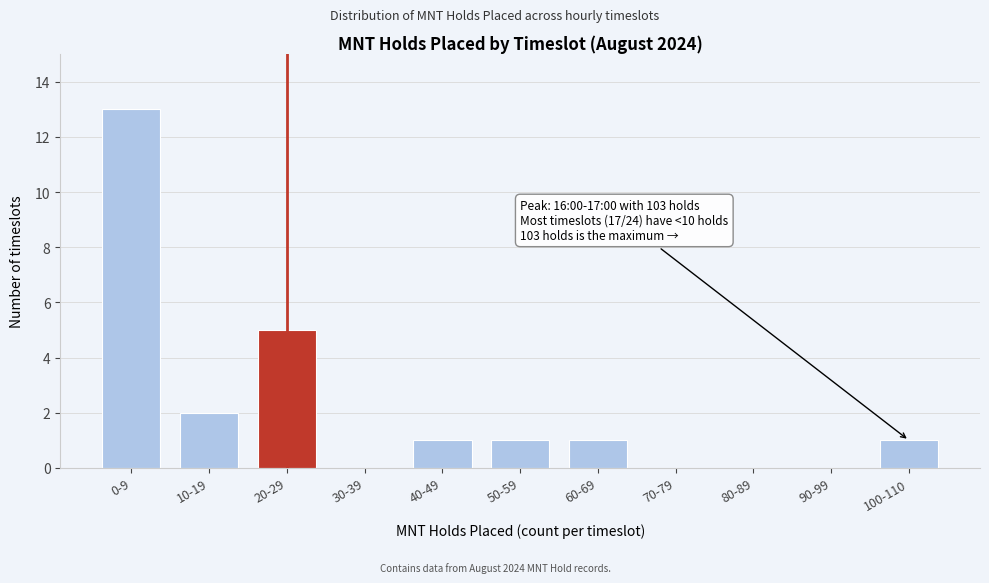

Reading left to right, extract all data points from this chart.

0-9=13	10-19=2	20-29=5	30-39=0	40-49=1	50-59=1	60-69=1	70-79=0	80-89=0	90-99=0	100-110=1